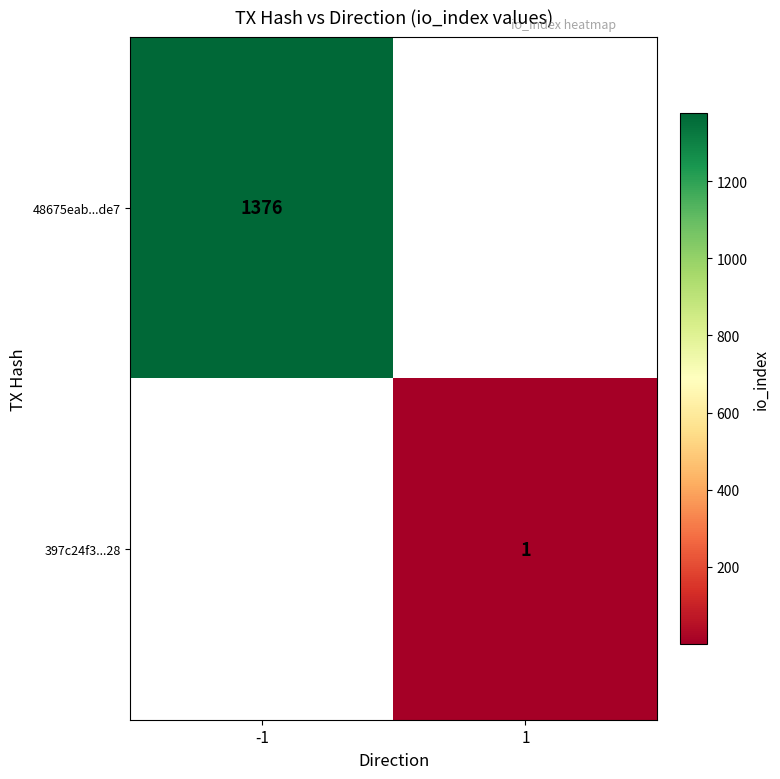

Is it true that 397c24f3...28 equals 1 at 1?

True